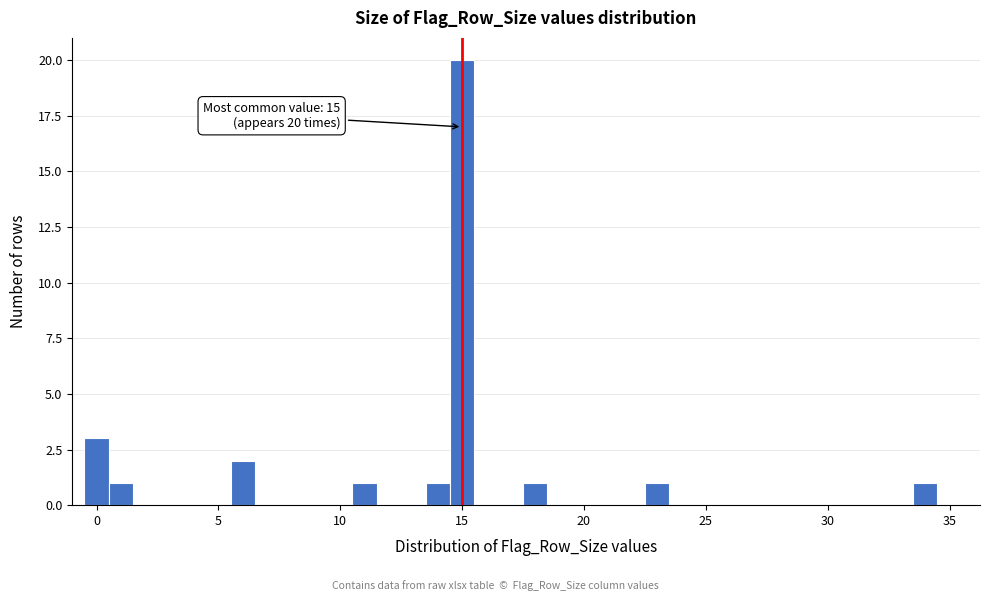

Read against the x-axis, roughly where is the centre of the tallest bar?

15.0